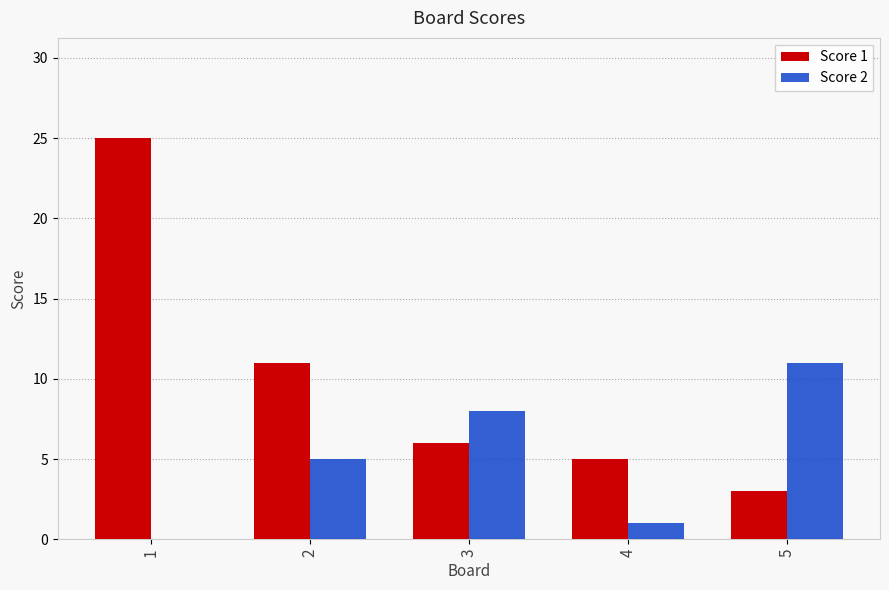

What is the sum of all Score 2 values?

25